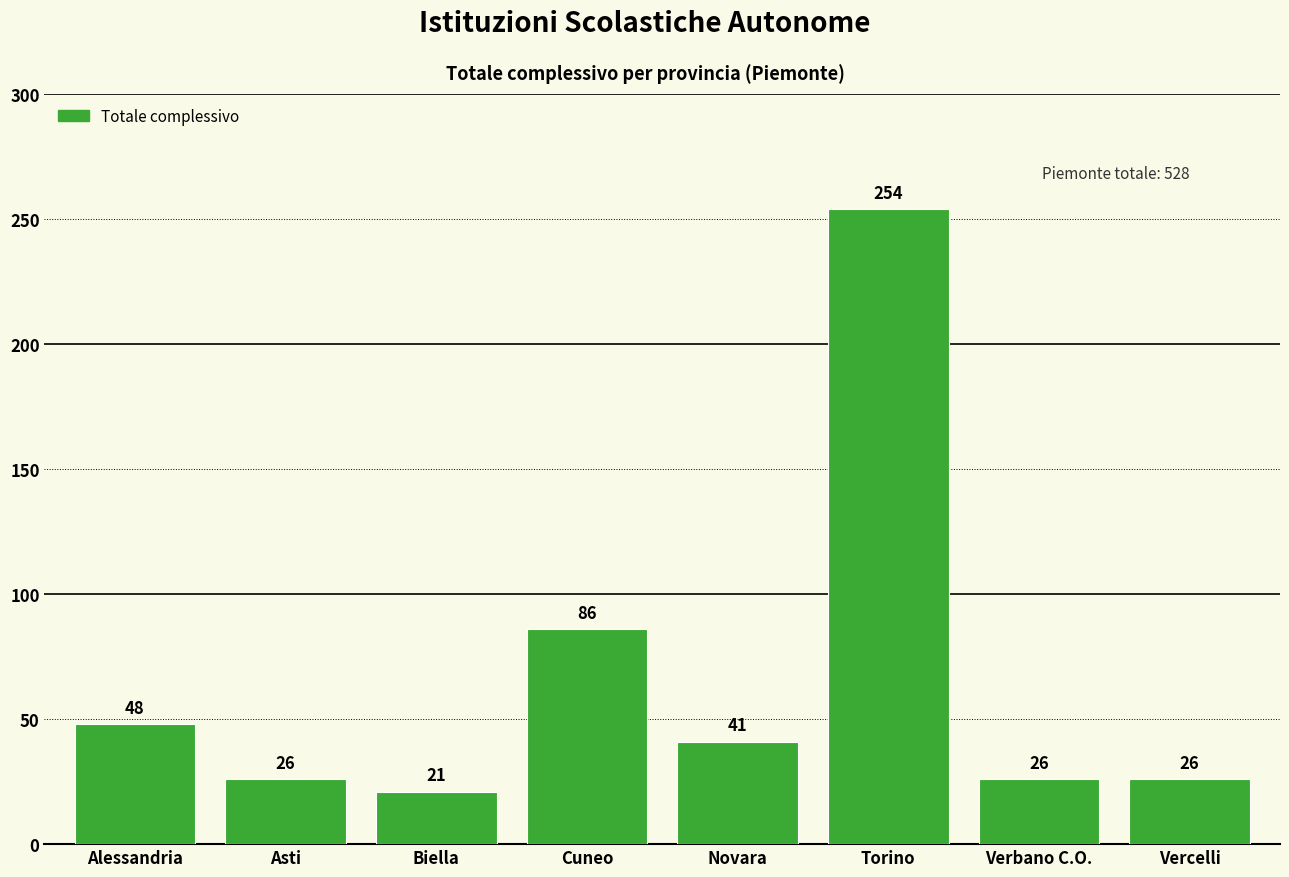

What is the maximum value shown in the chart?

254